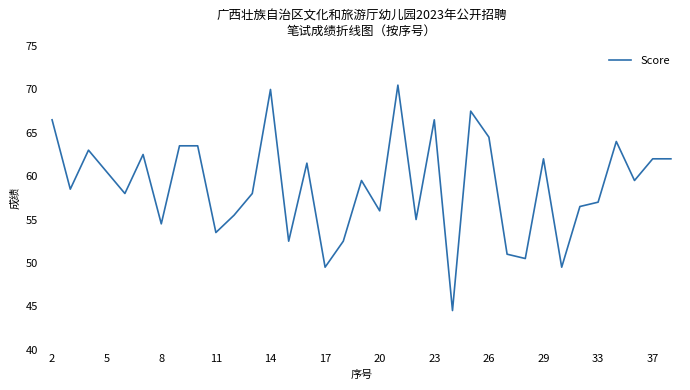

What is the minimum value shown in the chart?

44.5